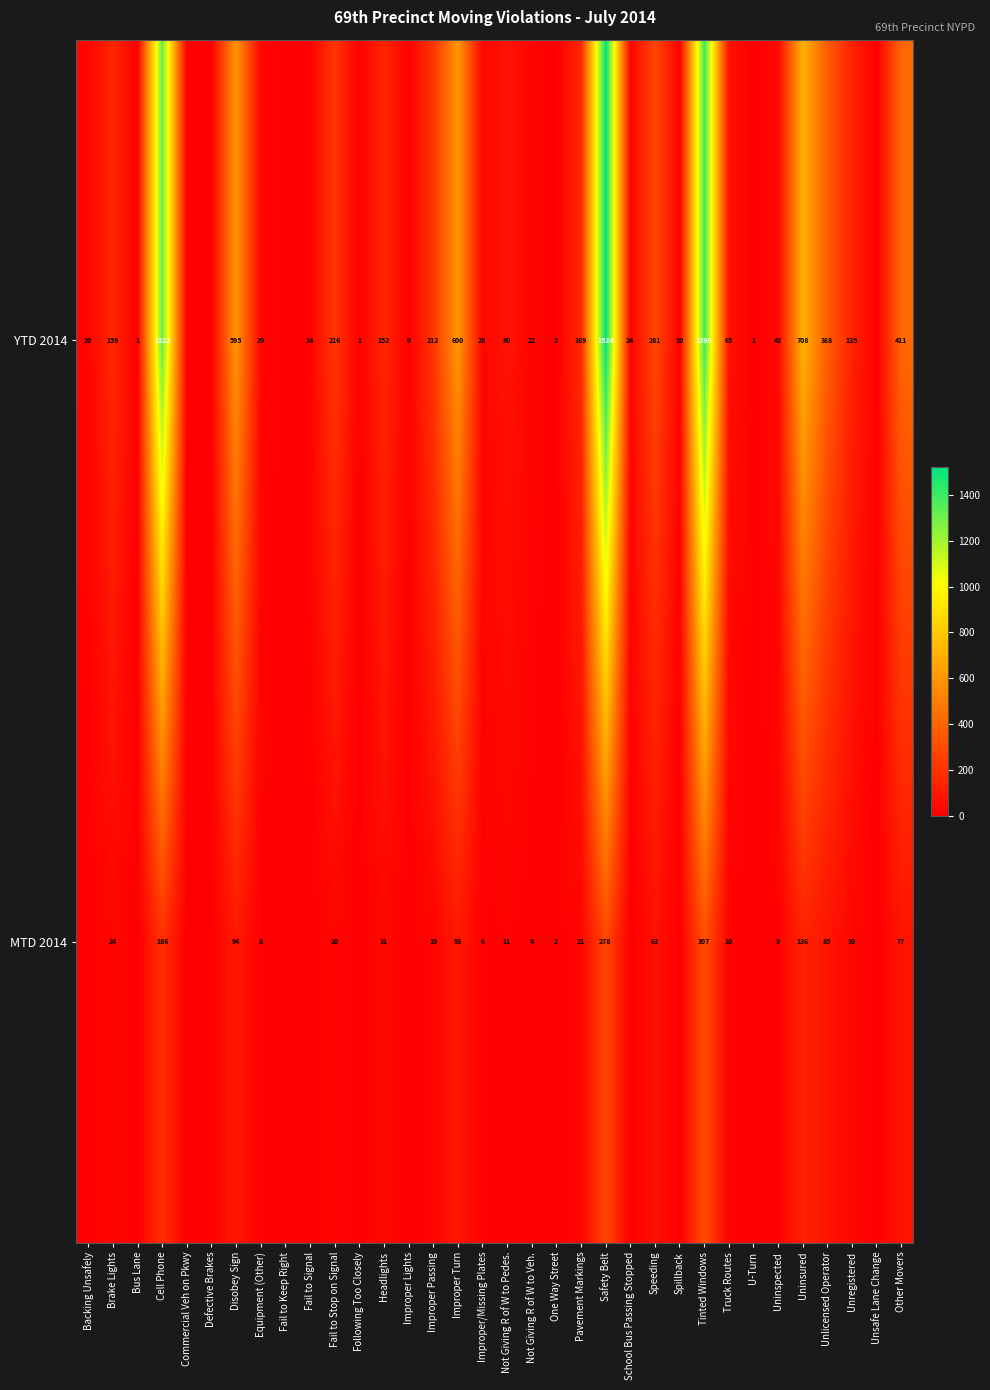

What is the sum of the YTD 2014 values at School Bus Passing Stopped and Unregistered?

159